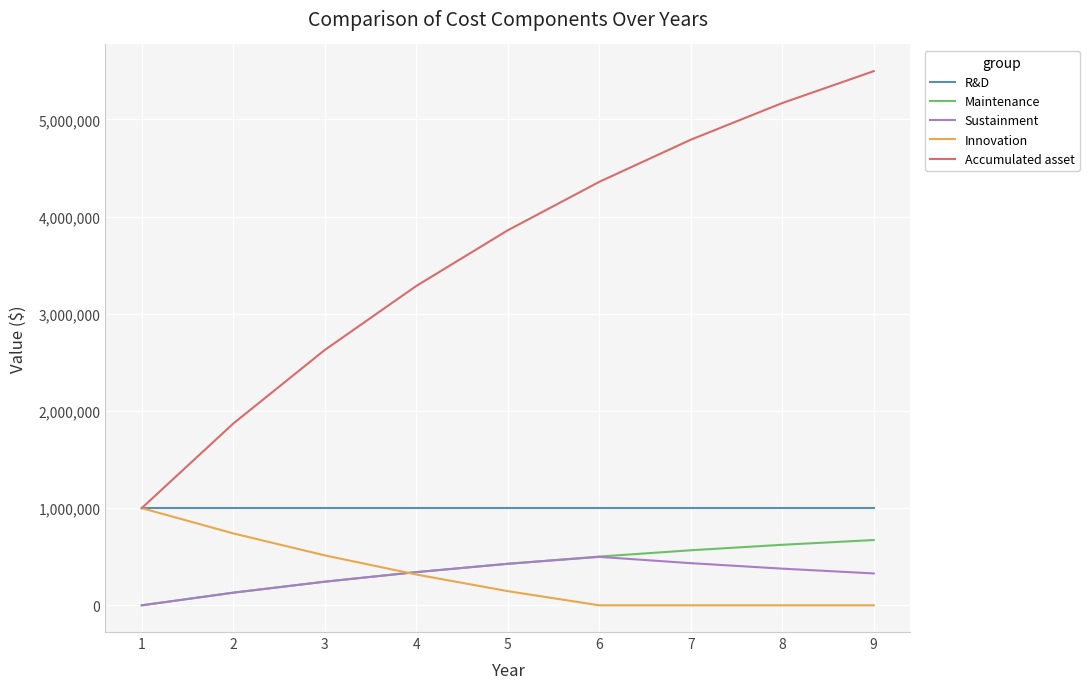

True or false: Maintenance and R&D intersect in this chart.

False